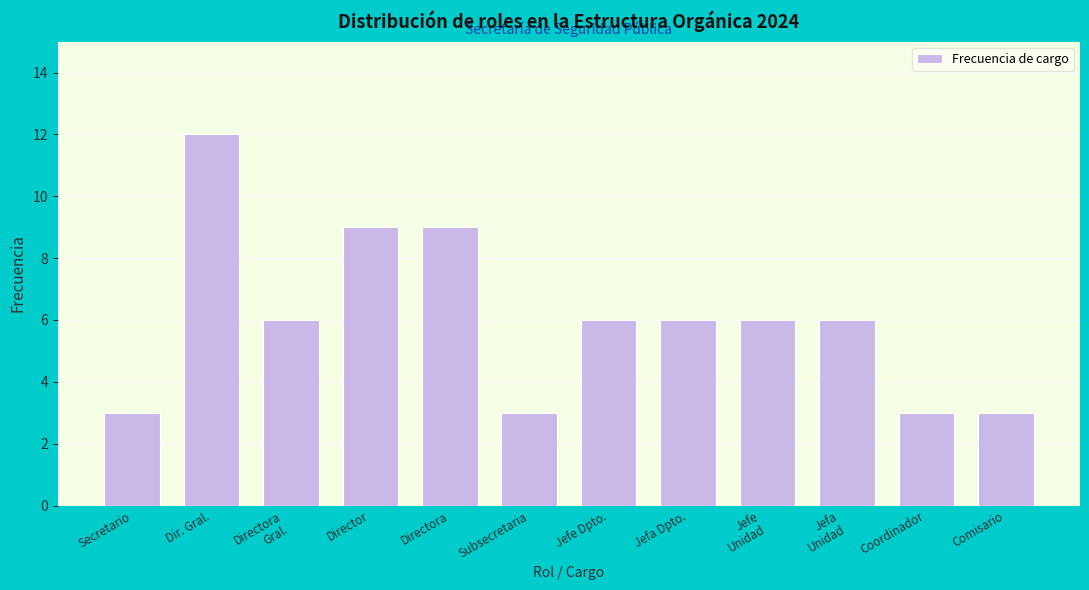

Reading right to left, what are all the values shown in this chart?

3	3	6	6	6	6	3	9	9	6	12	3